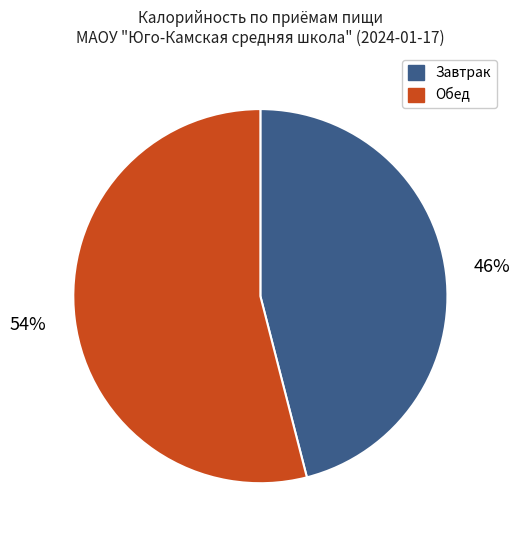

To the nearest percent, what is the average slice percentage?

50%